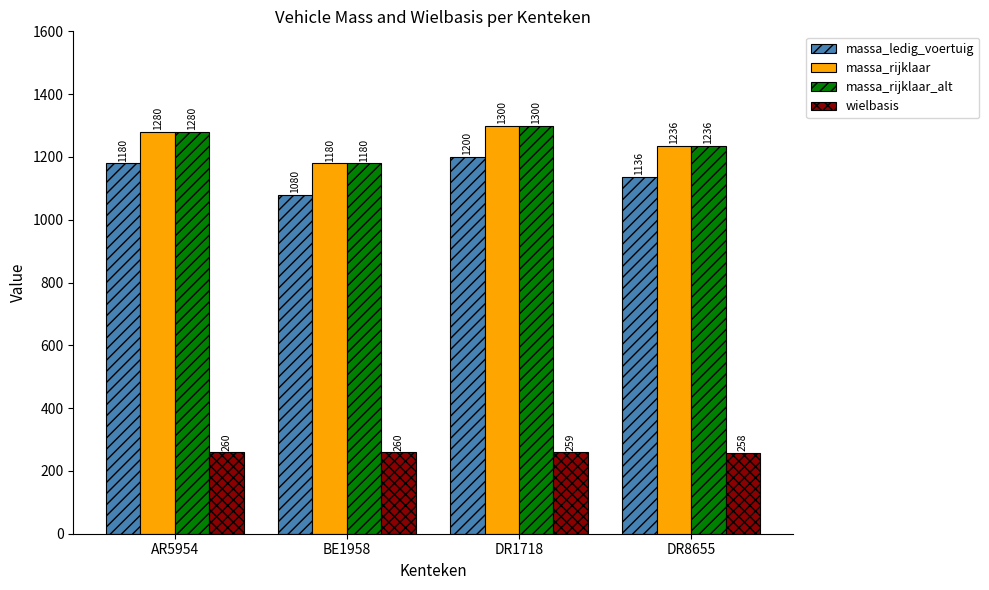

What is the label of the 2nd bar from the right?

DR1718